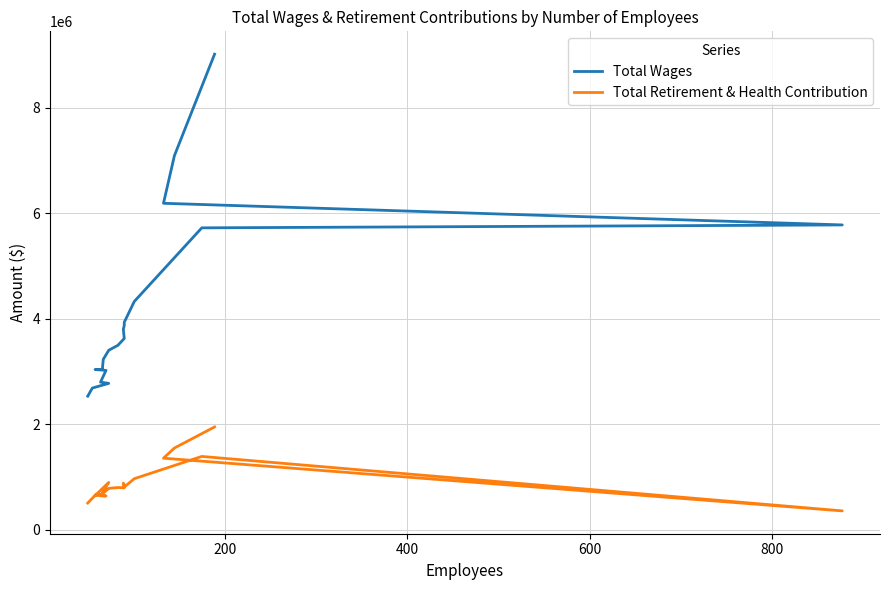

What is the difference between the highest and lowest values at 200?

5543801